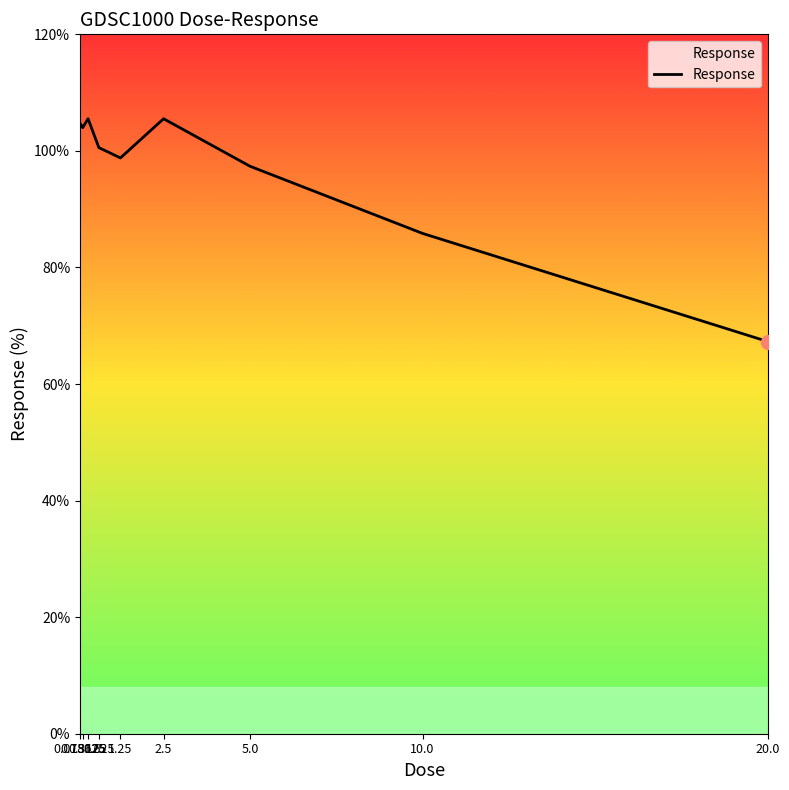

How many values exceed 100?

5